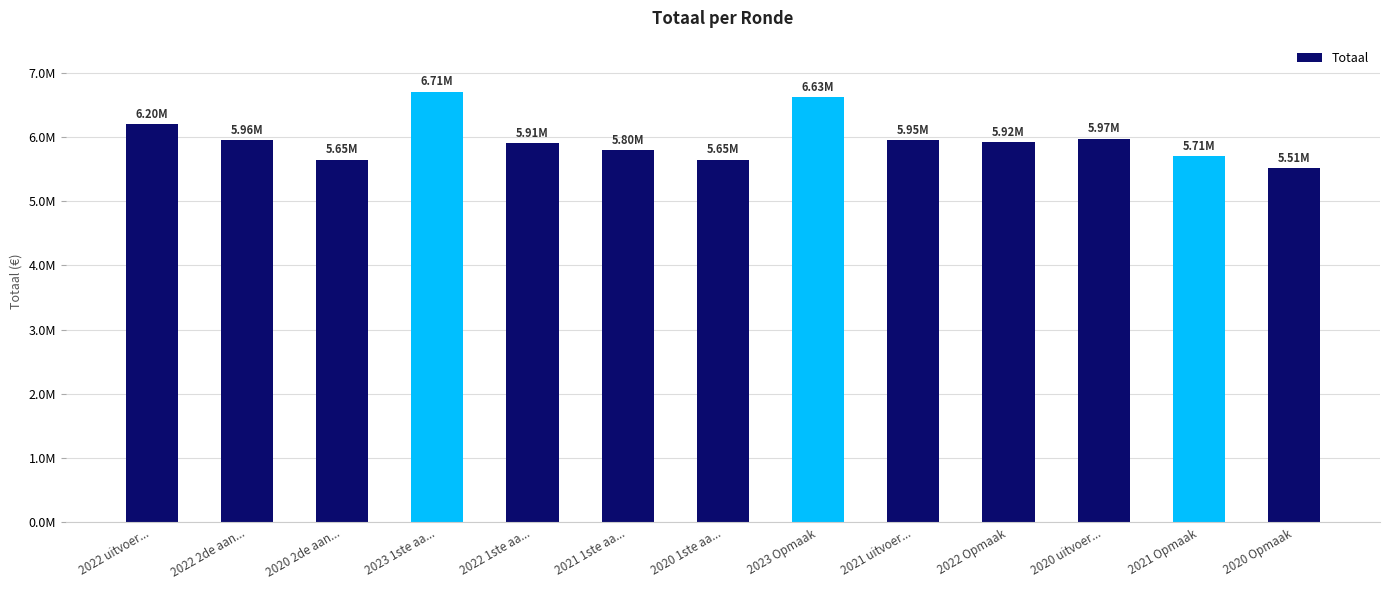

Reading left to right, list all the values displayed in this chart.

2022 uitvoer...=6199445	2022 2de aan...=5956710	2020 2de aan...=5649898	2023 1ste aa...=6706632	2022 1ste aa...=5910351	2021 1ste aa...=5802010	2020 1ste aa...=5649898	2023 Opmaak=6626152	2021 uitvoer...=5953578	2022 Opmaak=5921652	2020 uitvoer...=5974860	2021 Opmaak=5709043	2020 Opmaak=5514723